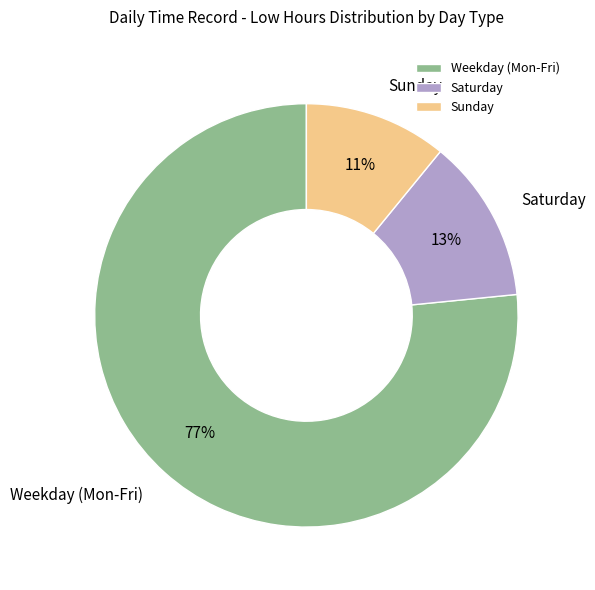

Which has a higher value, Weekday (Mon-Fri) or Sunday?

Weekday (Mon-Fri)